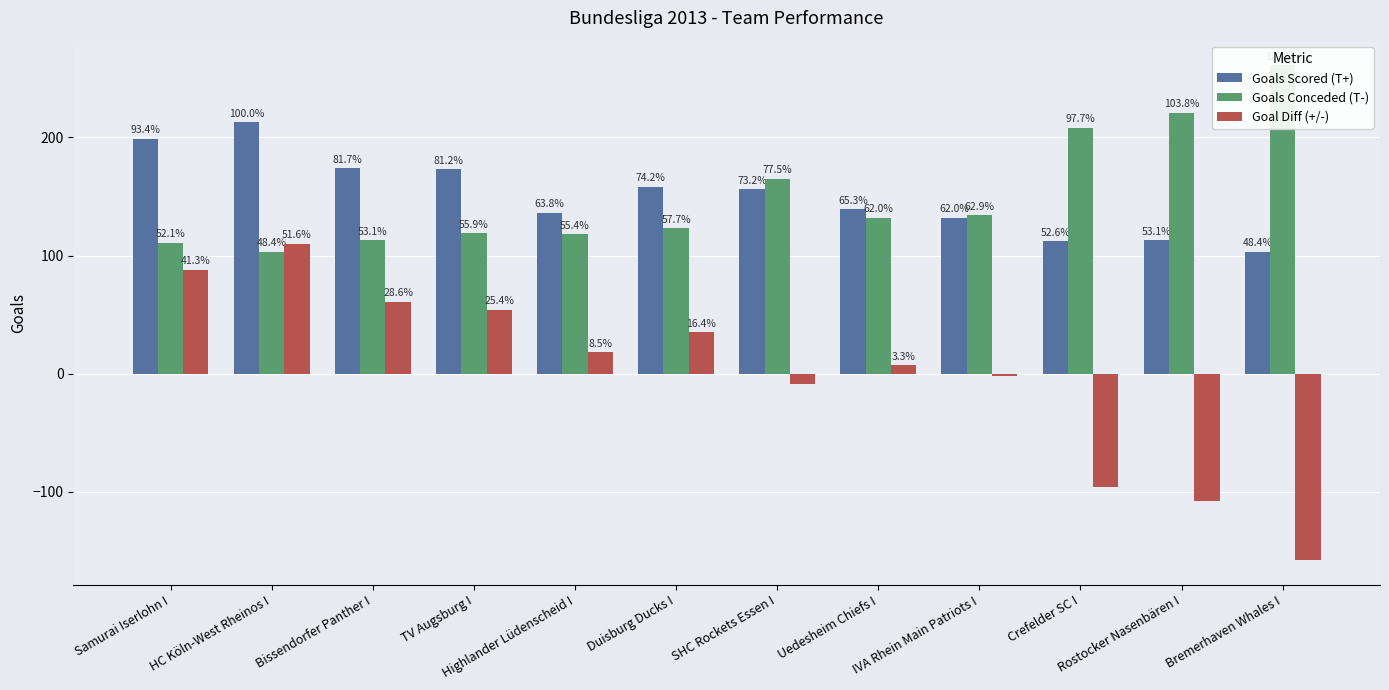

List the series in order of their peak value, highest first.

Goals Conceded (T-), Goals Scored (T+), Goal Diff (+/-)